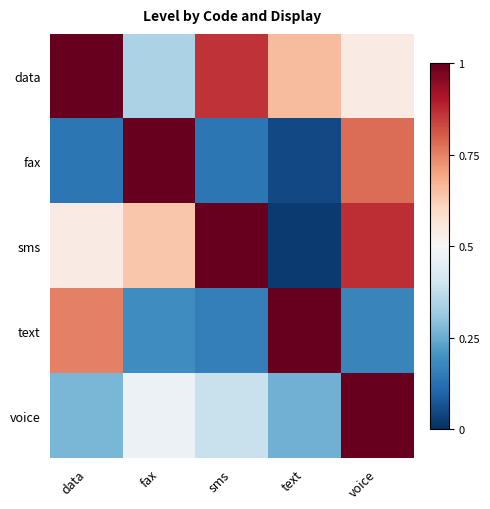

At which category is the sum across all series the highest?

voice